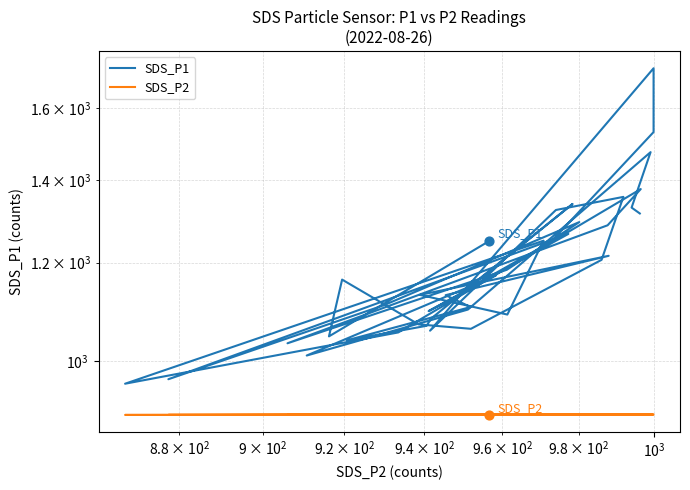

What is the change in value from 00:16 to 01:23?

+259.4